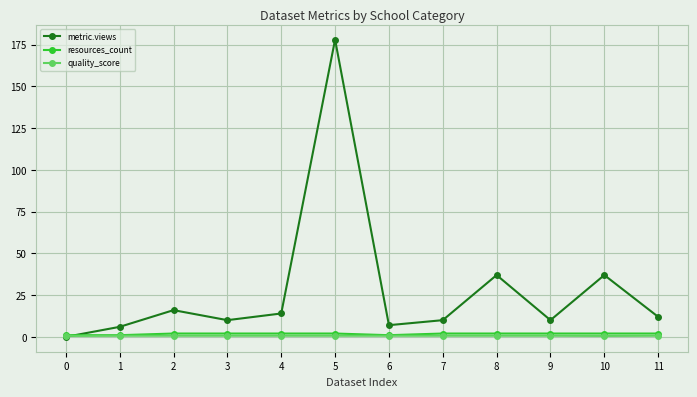

How many distinct data groups are displayed?

3